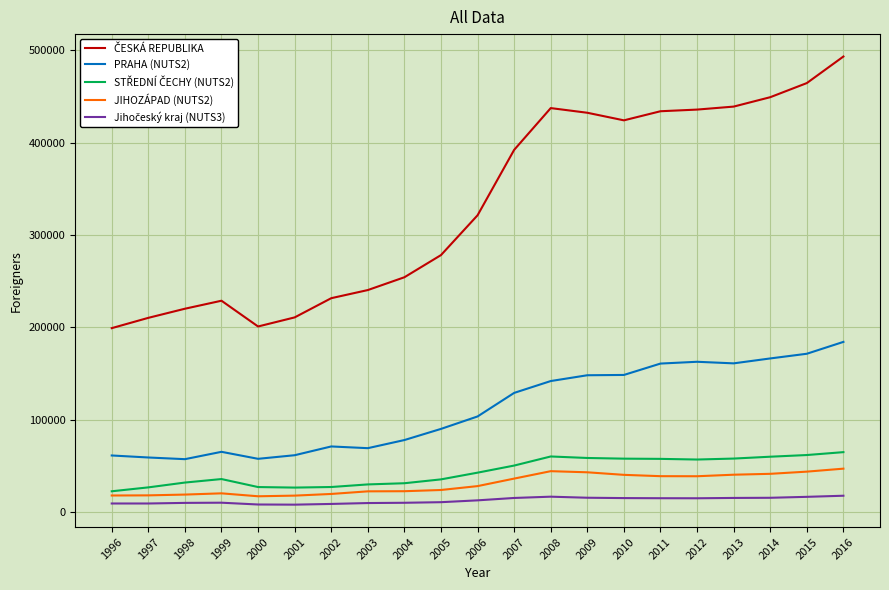

At how many categories does at least one series exceed 107461?

21